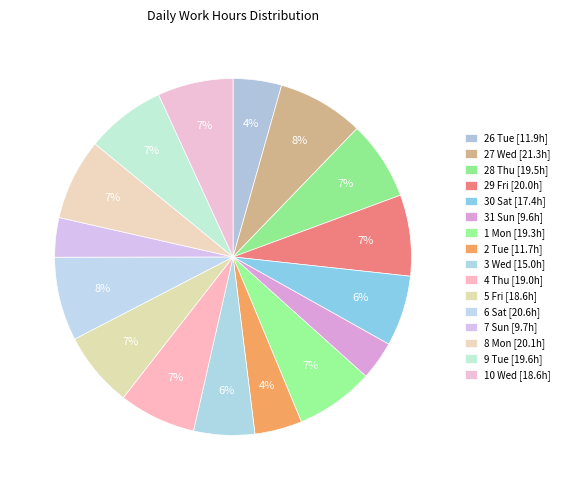

To the nearest percent, what portion does 8 Mon represent?

7%